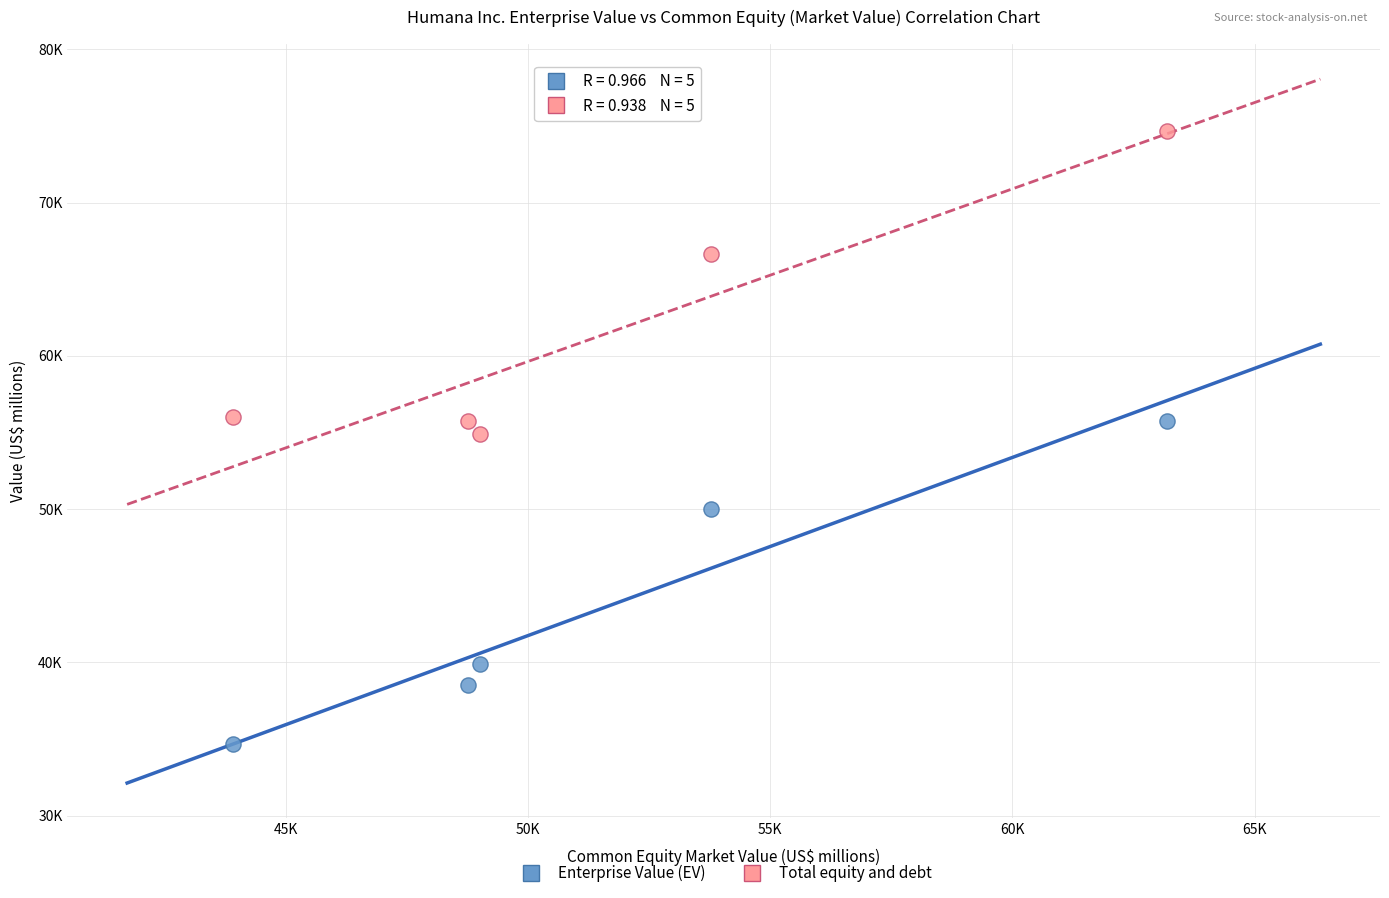

What are all the series names shown in the legend?

Enterprise Value (EV), Total equity and debt